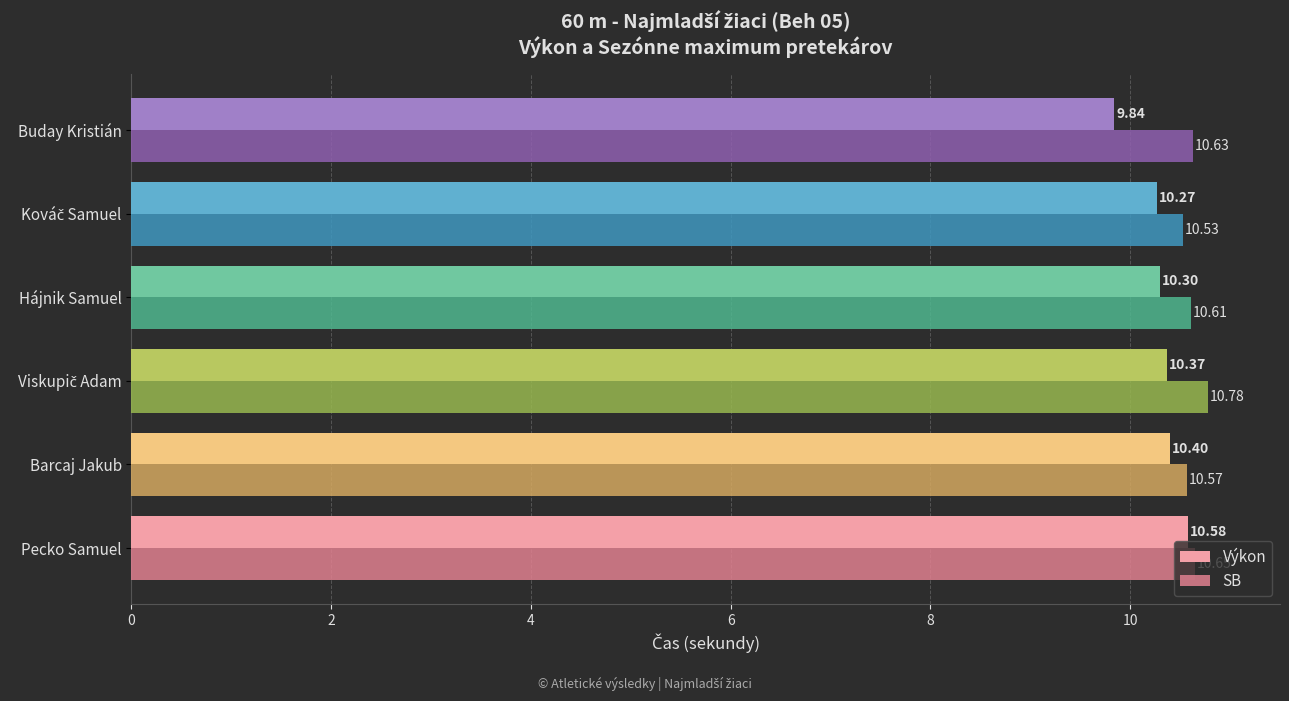

How many distinct data groups are displayed?

2